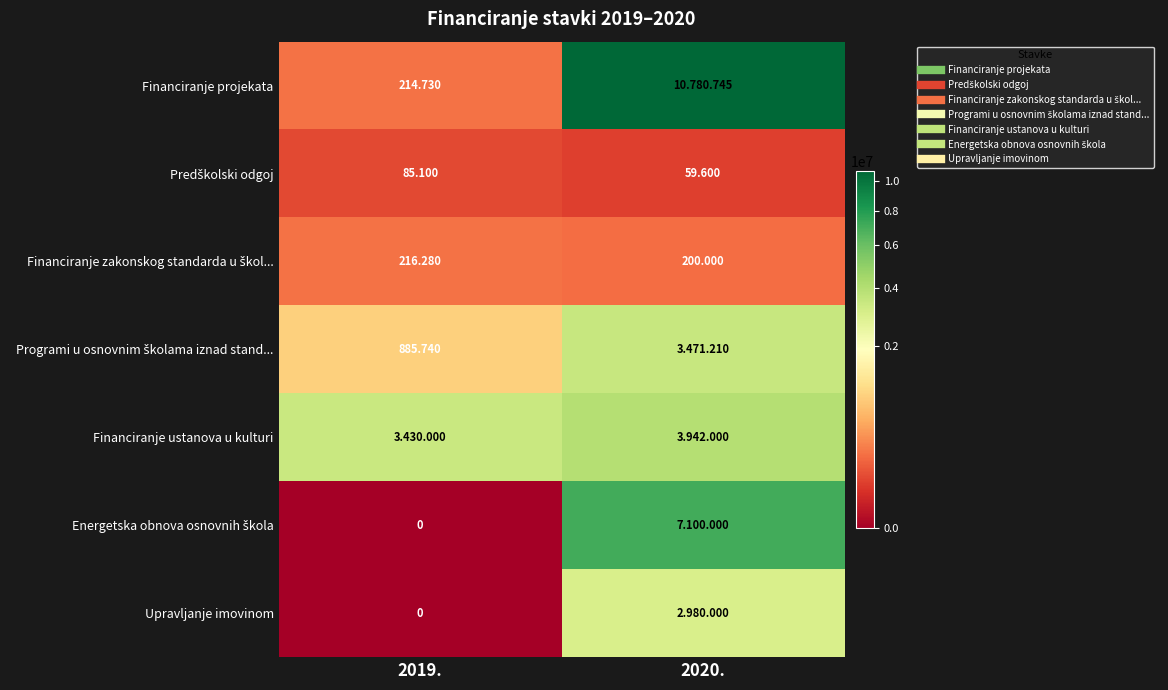

What is the difference between the maximum and minimum values in the Financiranje ustanova u kulturi series?

512000